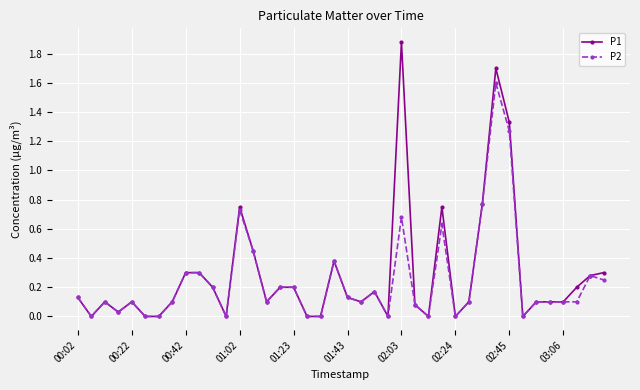

Rank the series by their maximum value, from highest to lowest.

P1, P2